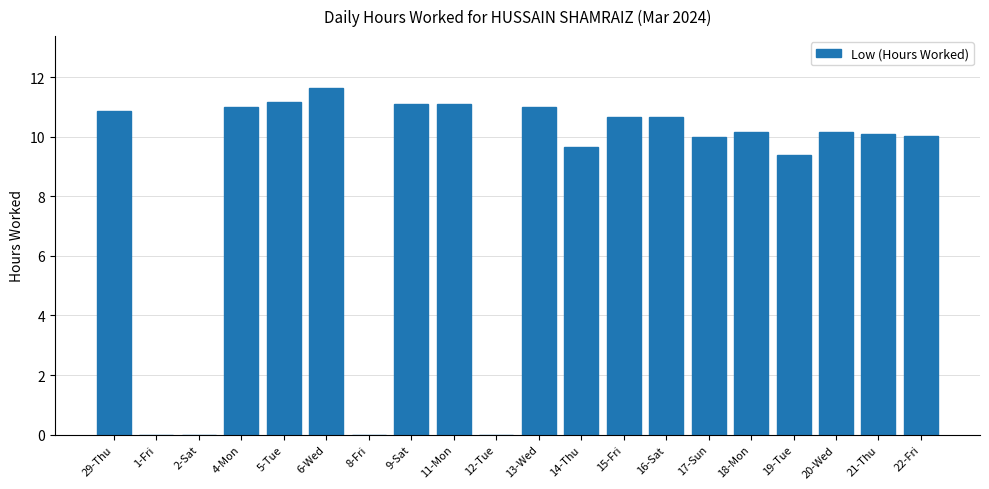

Approximately how many times larger is the value at 4-Mon compared to 17-Sun?

1.1